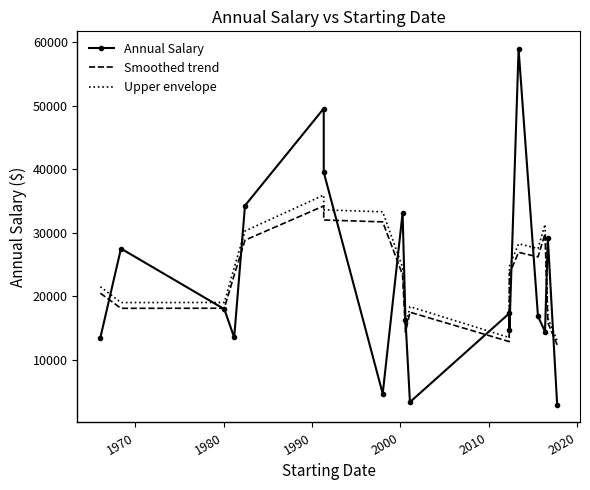

What is the difference between the maximum and minimum values in the Smoothed trend series?

21852.8